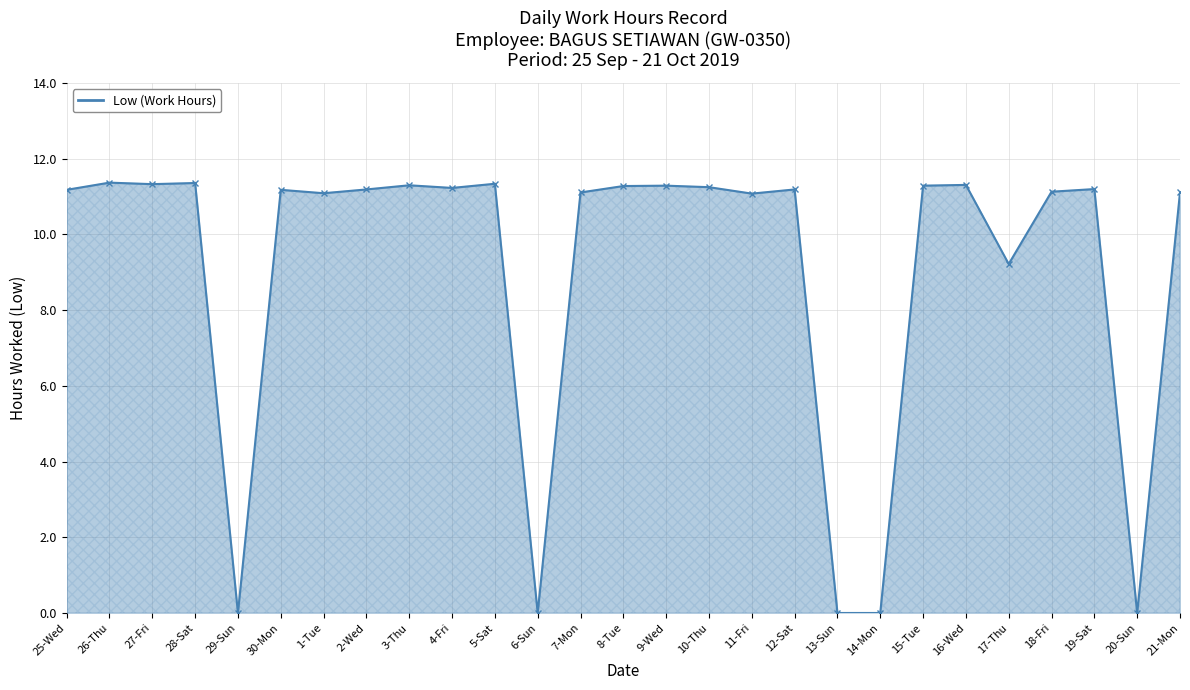

What is the maximum value shown in the chart?

11.4